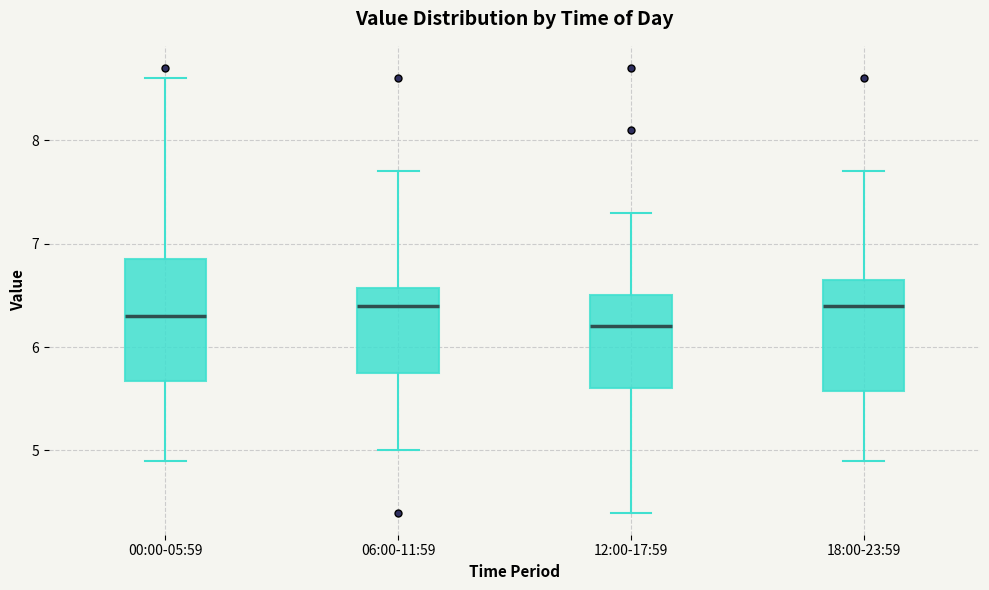

Reading left to right, read every box against the y-axis: the position of its median line, the range the box covers, and the ends of its whiskers. The values are not printed on the chart, so give them approximately, as read against the axis.

00:00-05:59: median 6.3, box 5.7 to 6.9, whiskers 4.9 to 8.6
06:00-11:59: median 6.4, box 5.8 to 6.6, whiskers 5.0 to 7.7
12:00-17:59: median 6.2, box 5.6 to 6.5, whiskers 4.4 to 7.3
18:00-23:59: median 6.4, box 5.6 to 6.7, whiskers 4.9 to 7.7